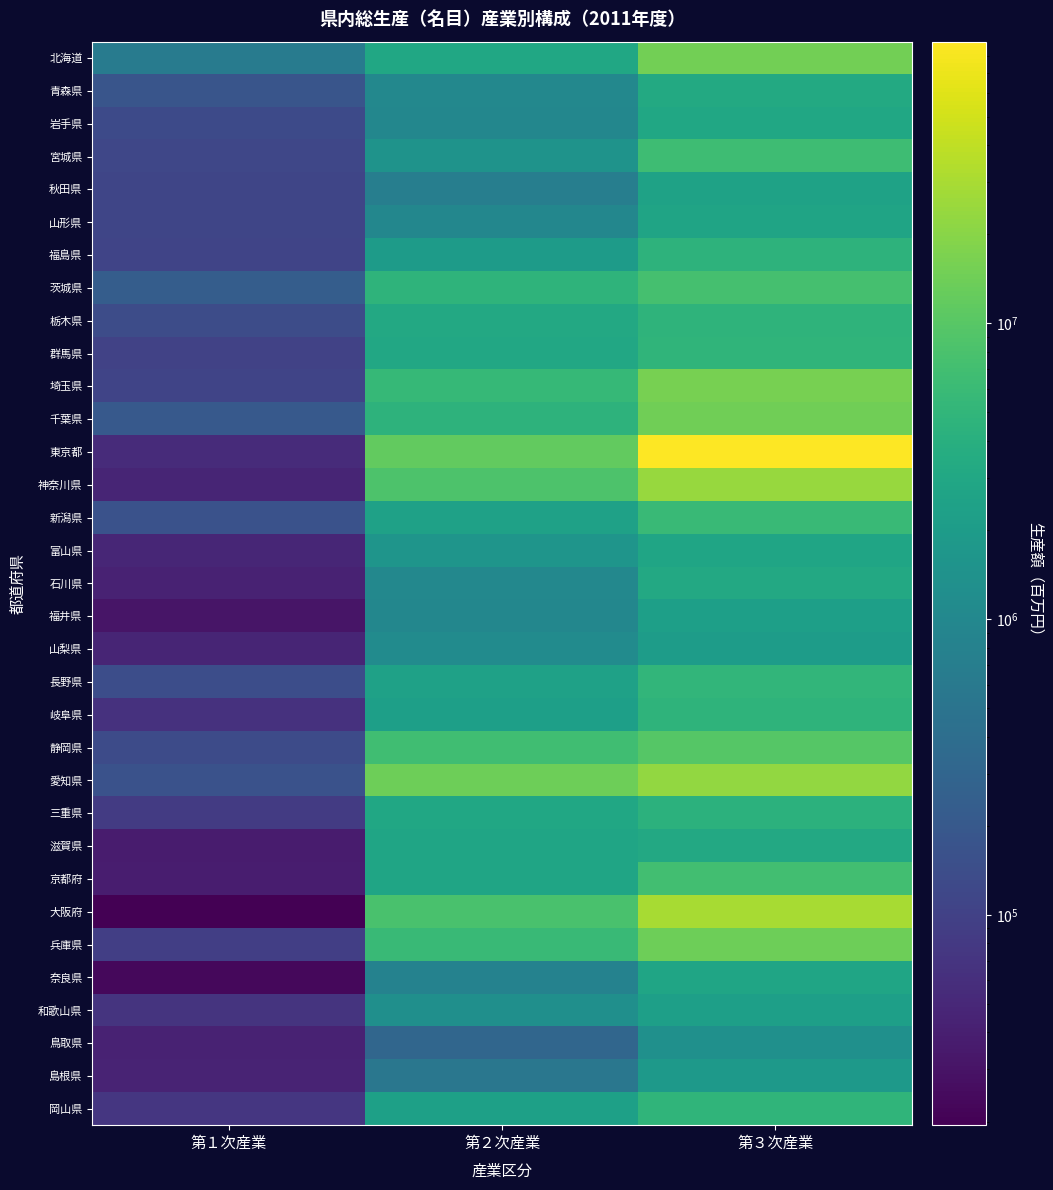

Reading right to left, what are all the values shown in this chart?

北海道: 第３次産業=14829521	第２次産業=2915337	第１次産業=641150
青森県: 第３次産業=3226585	第２次産業=994906	第１次産業=179315
岩手県: 第３次産業=3005747	第２次産業=966978	第１次産業=128253
宮城県: 第３次産業=6597809	第２次産業=1483458	第１次産業=117948
秋田県: 第３次産業=2484180	第２次産業=709385	第１次産業=113275
山形県: 第３次産業=2680255	第２次産業=957422	第１次産業=112246
福島県: 第３次産業=4527064	第２次産業=2001769	第１次産業=110419
茨城県: 第３次産業=7488751	第２次産業=4766520	第１次産業=234515
栃木県: 第３次産業=4736454	第２次産業=3182909	第１次産業=136325
群馬県: 第３次産業=4774853	第２次産業=3072242	第１次産業=102256
埼玉県: 第３次産業=15766124	第２次産業=5478633	第１次産業=109792
千葉県: 第３次産業=14270124	第２次産業=4549373	第１次産業=202729
東京都: 第３次産業=89672330	第２次産業=11782124	第１次産業=54600
神奈川県: 第３次産業=24069458	第２次産業=8377528	第１次産業=46530
新潟県: 第３次産業=5960875	第２次産業=2432809	第１次産業=164668
富山県: 第３次産業=2760952	第２次産業=1589597	第１次産業=48173
石川県: 第３次産業=3212496	第２次産業=1012527	第１次産業=43145
福井県: 第３次産業=2300790	第２次産業=975878	第１次産業=31768
山梨県: 第３次産業=2027286	第２次産業=1130889	第１次産業=46816
長野県: 第３次産業=5052859	第２次産業=2430429	第１次産業=142510
岐阜県: 第３次産業=4719017	第２次産業=2277089	第１次産業=64358
静岡県: 第３次産業=9595772	第２次産業=6822749	第１次産業=135131
愛知県: 第３次産業=22576643	第２次産業=14008696	第１次産業=161867
三重県: 第３次産業=4395473	第２次産業=2974241	第１次産業=83141
滋賀県: 第３次産業=3138773	第２次産業=2740851	第１次産業=37360
京都府: 第３次産業=6928145	第２次産業=2789433	第１次産業=38422
大阪府: 第３次産業=29956050	第２次産業=7852806	第１次産業=19439
兵庫県: 第３次産業=13874871	第２次産業=5909823	第１次産業=93699
奈良県: 第３次産業=2798904	第２次産業=819673	第１次産業=23525
和歌山県: 第３次産業=2266969	第２次産業=1306062	第１次産業=70045
鳥取県: 第３次産業=1354870	第２次産業=319268	第１次産業=43366
島根県: 第３次産業=1800818	第２次産業=557627	第１次産業=44804
岡山県: 第３次産業=4814774	第２次産業=2382063	第１次産業=72682